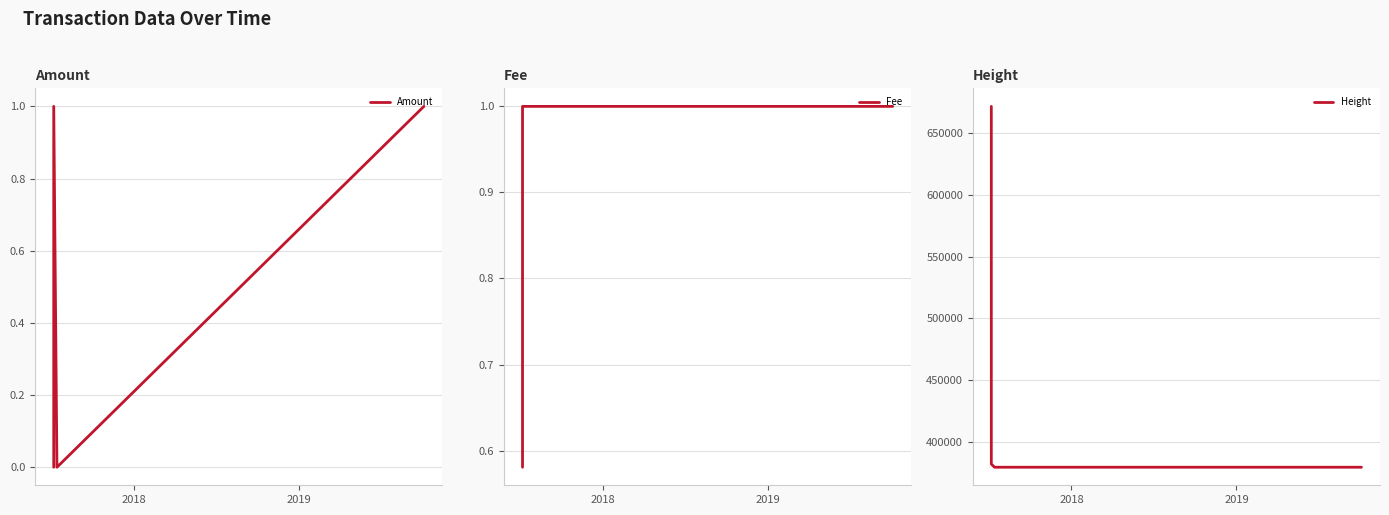

How many interior local valleys does the Amount series have?

1